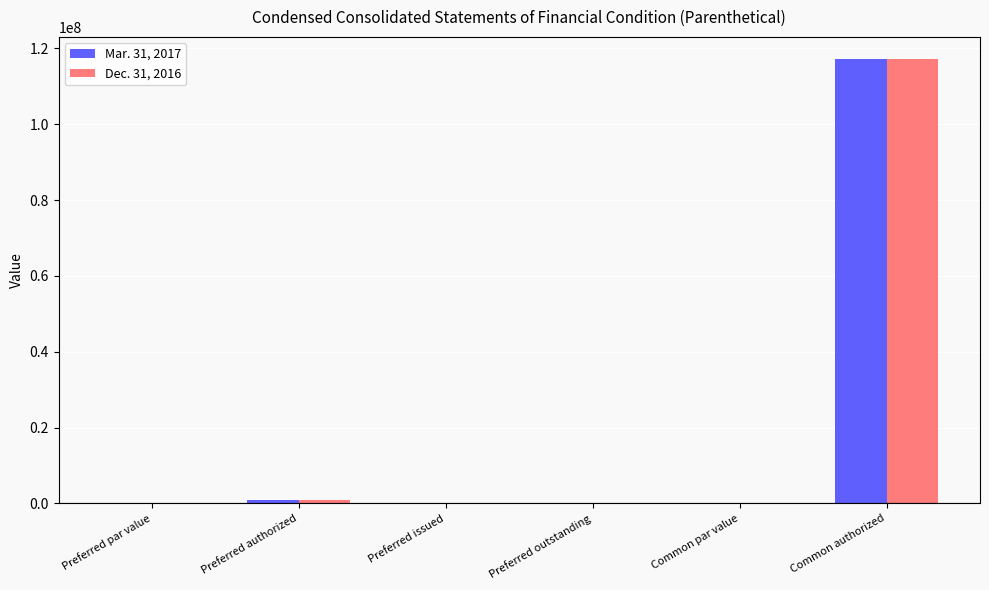

Is it true that Dec. 31, 2016 equals 0.0 at Common par value?

True